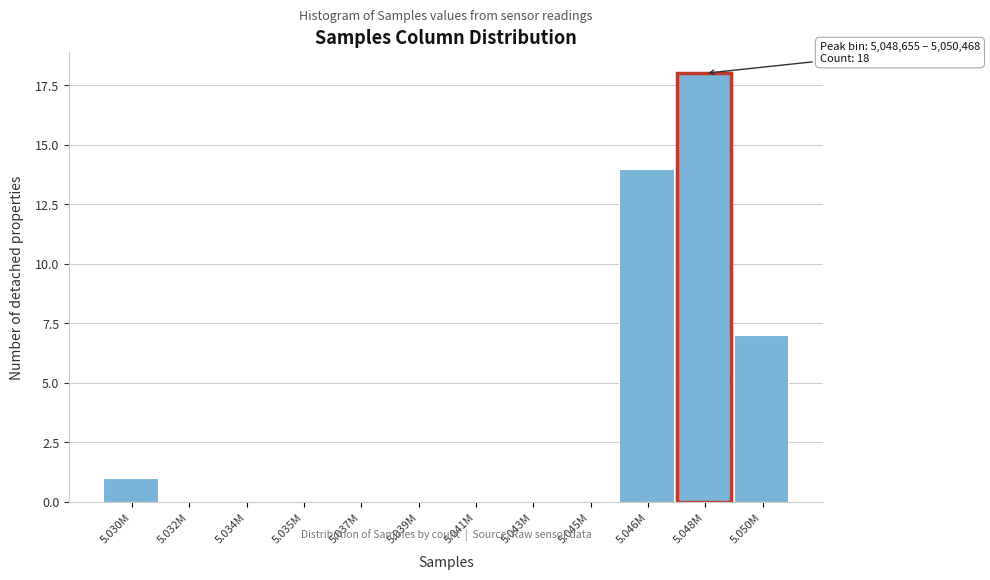

Reading left to right, transcribe all the data shown in this chart.

5.030M=1	5.032M=0	5.034M=0	5.035M=0	5.037M=0	5.039M=0	5.041M=0	5.043M=0	5.045M=0	5.046M=14	5.048M=18	5.050M=7